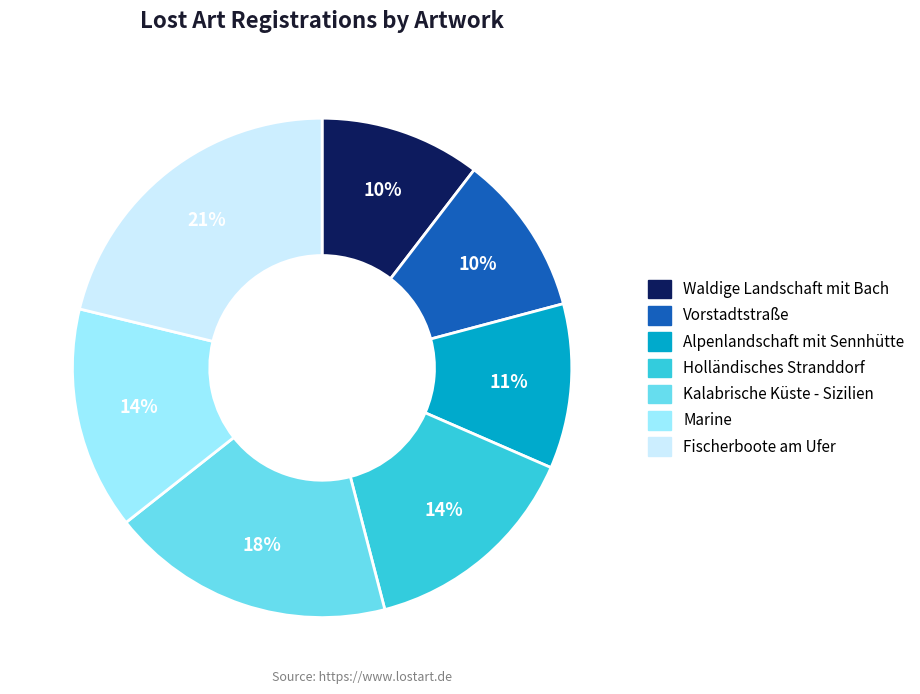

To the nearest percent, what is the difference between the Marine and Vorstadtstraße slice percentages?

4%